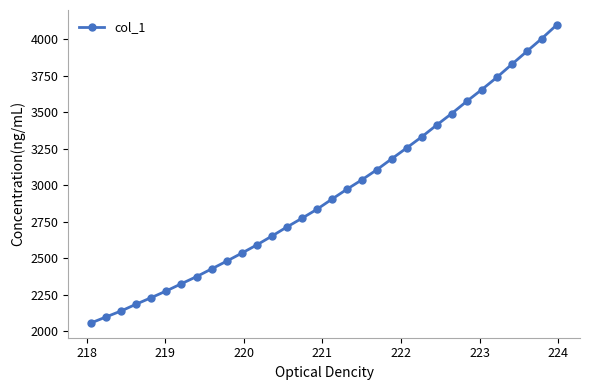

What is the smallest value displayed?

2056.1